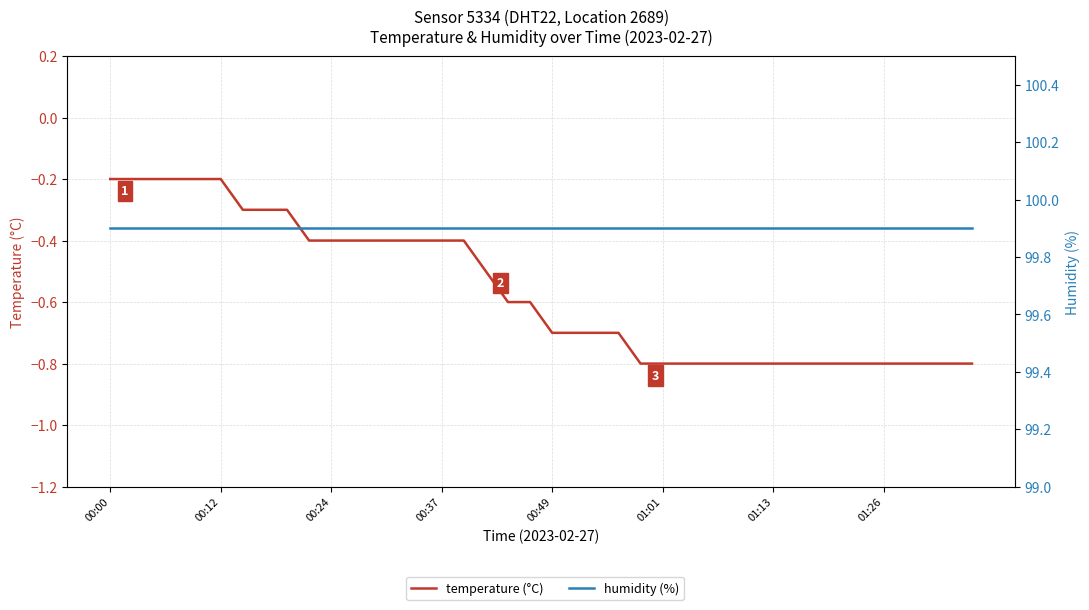

What are all the series names shown in the legend?

temperature (°C), humidity (%)